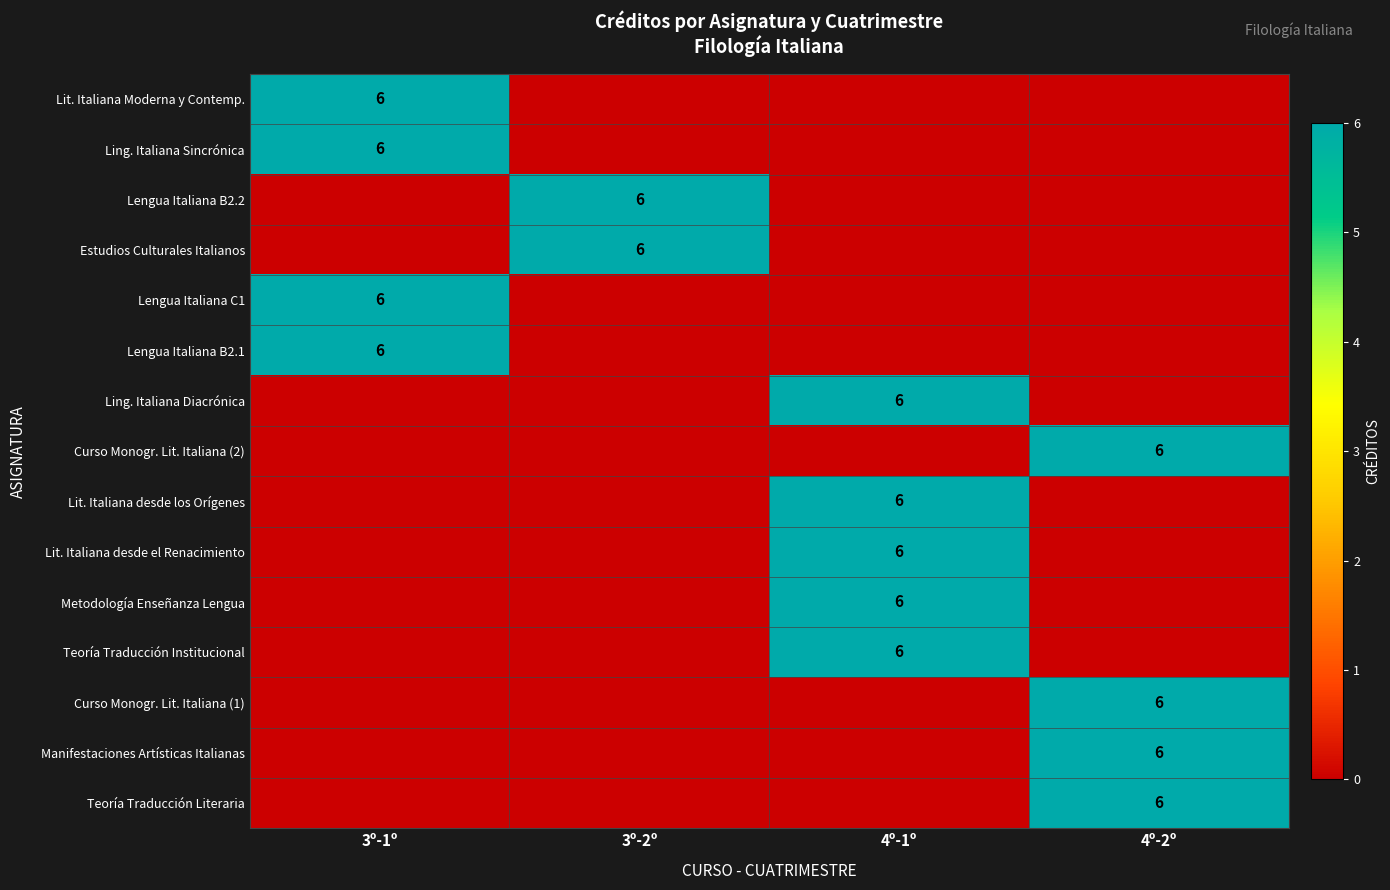

The value of Metodología Enseñanza Lengua at 4º-1º is 6. True or false?

True